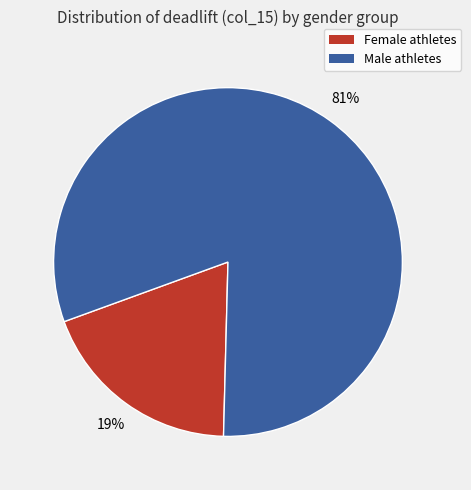

Count the number of slices in the pie.

2